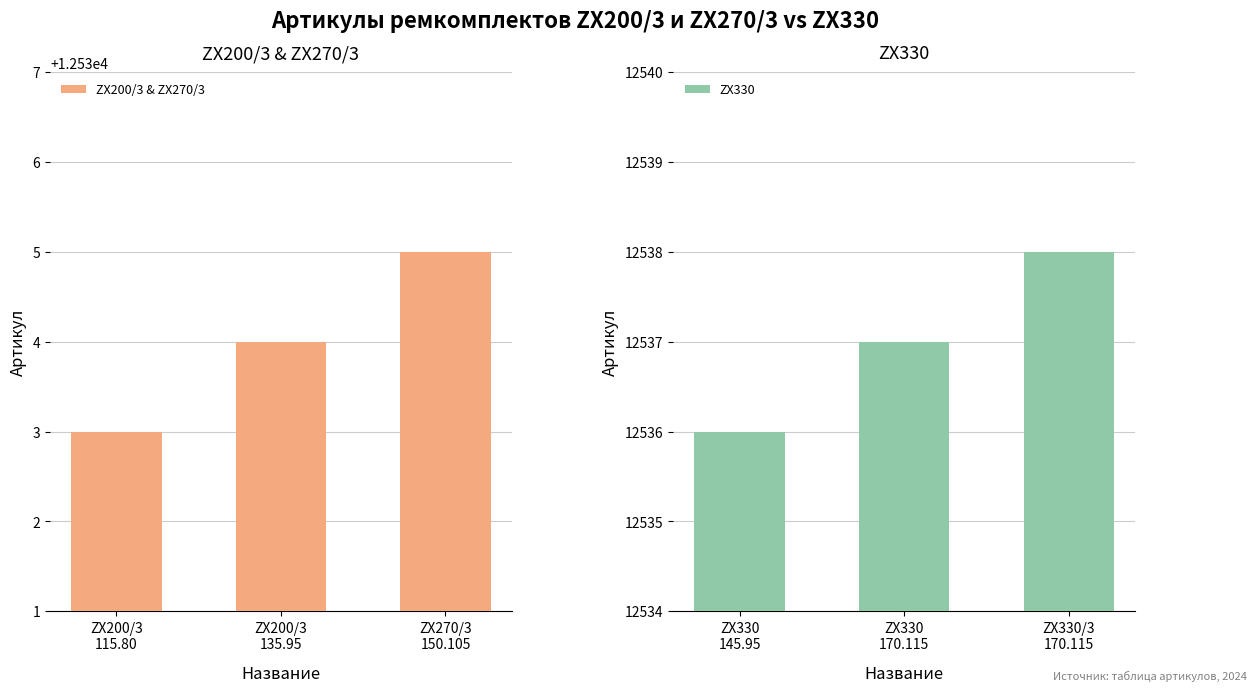

Which series has the largest total across all categories?

ZX330